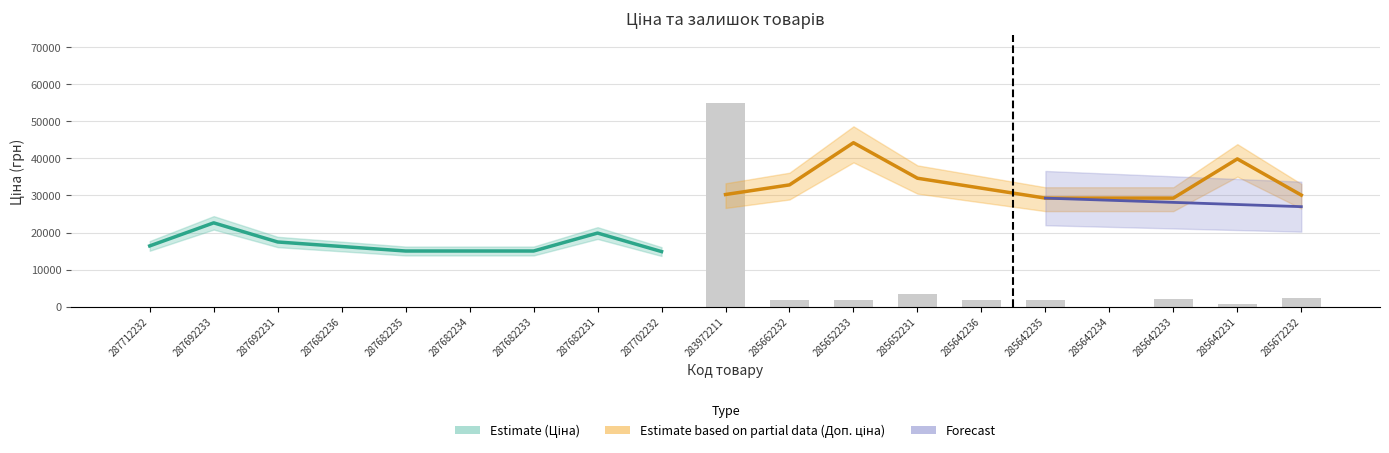

Which has a higher value, 287712232 or 287682236?

287712232